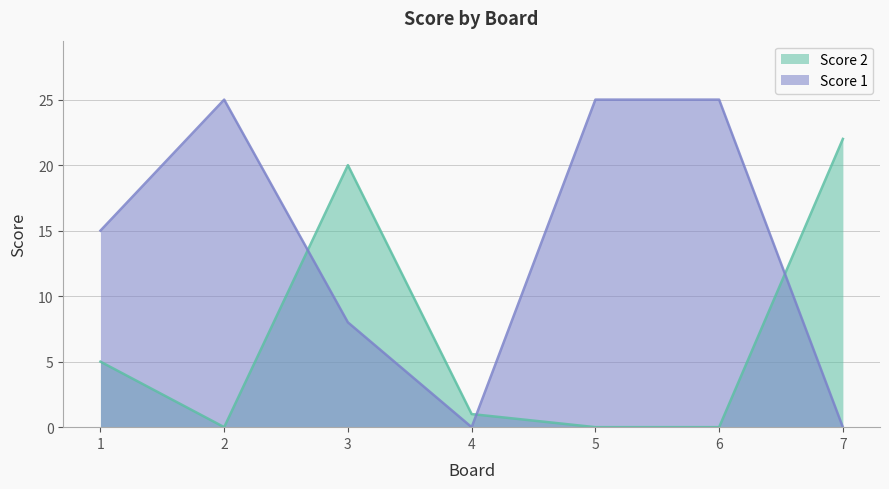

How many data points in Score 2 are less than 1?

3